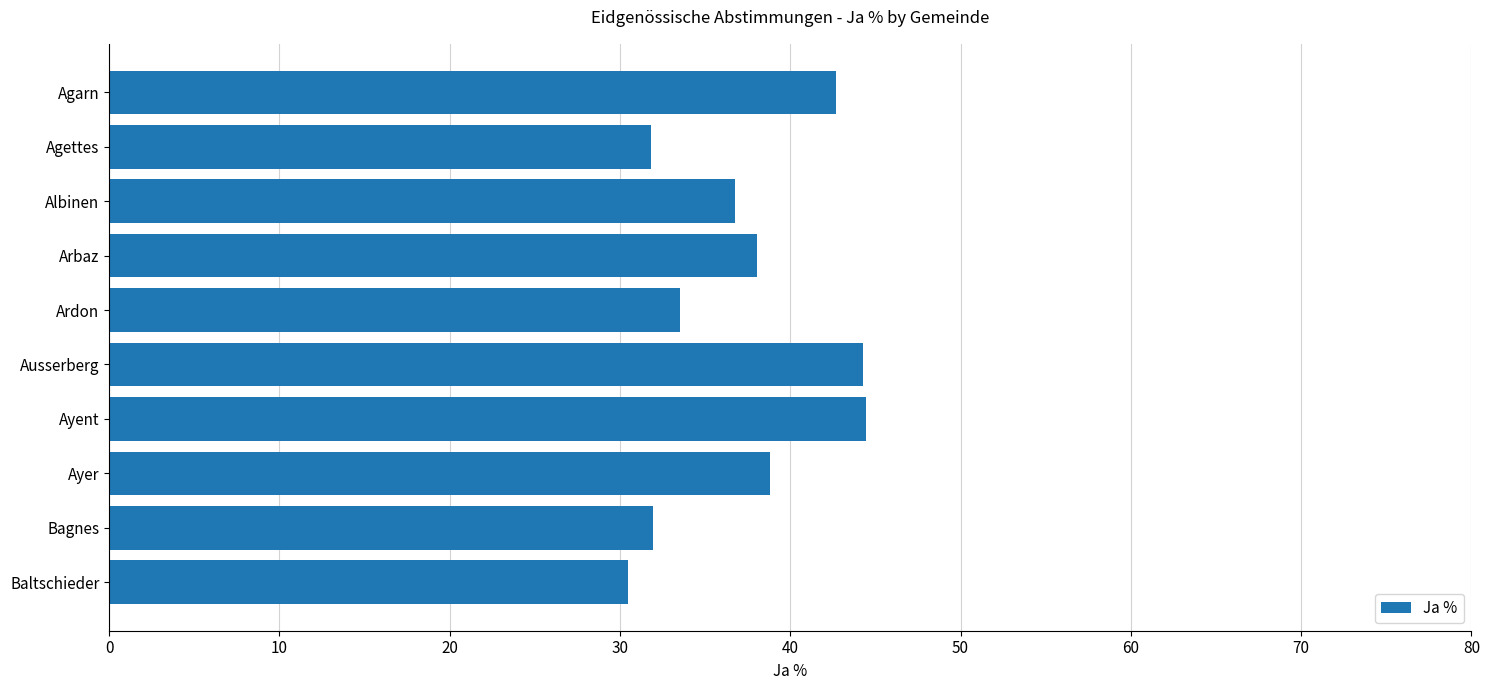

The value at Bagnes is 19.5. True or false?

False